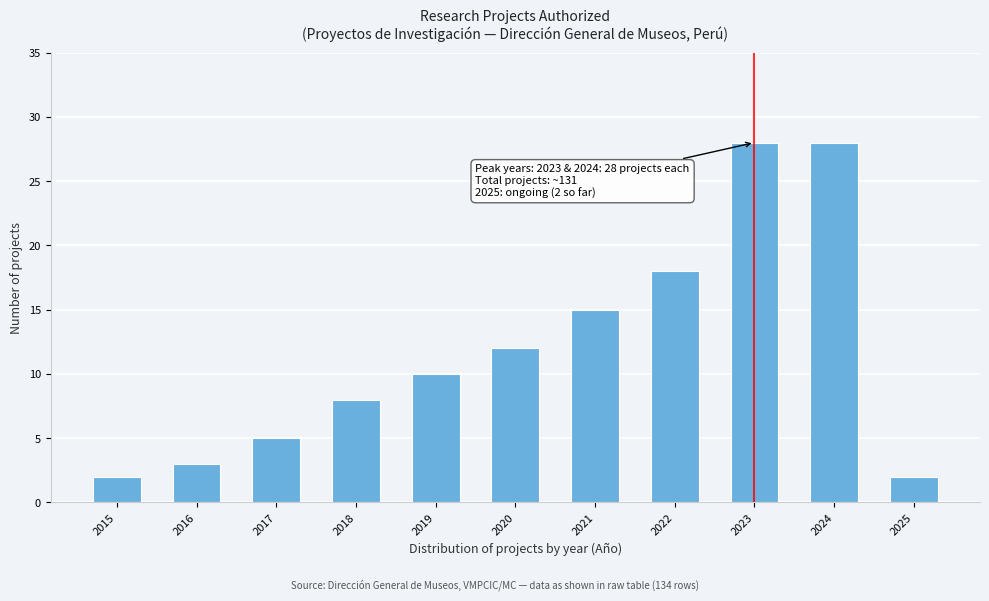

Reading left to right, extract all data points from this chart.

2	3	5	8	10	12	15	18	28	28	2